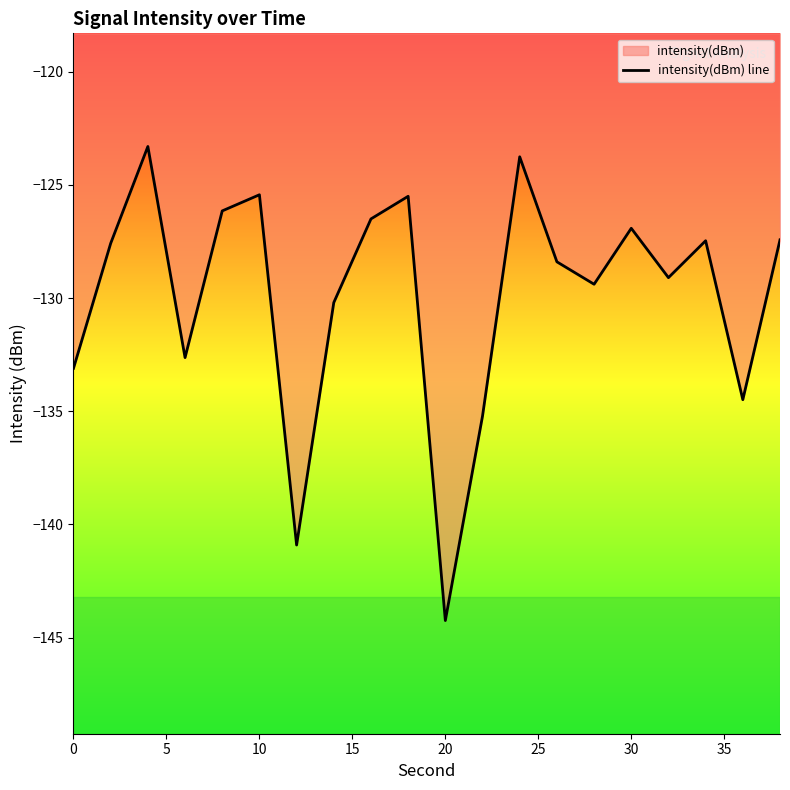

How many data points does each series have?

20